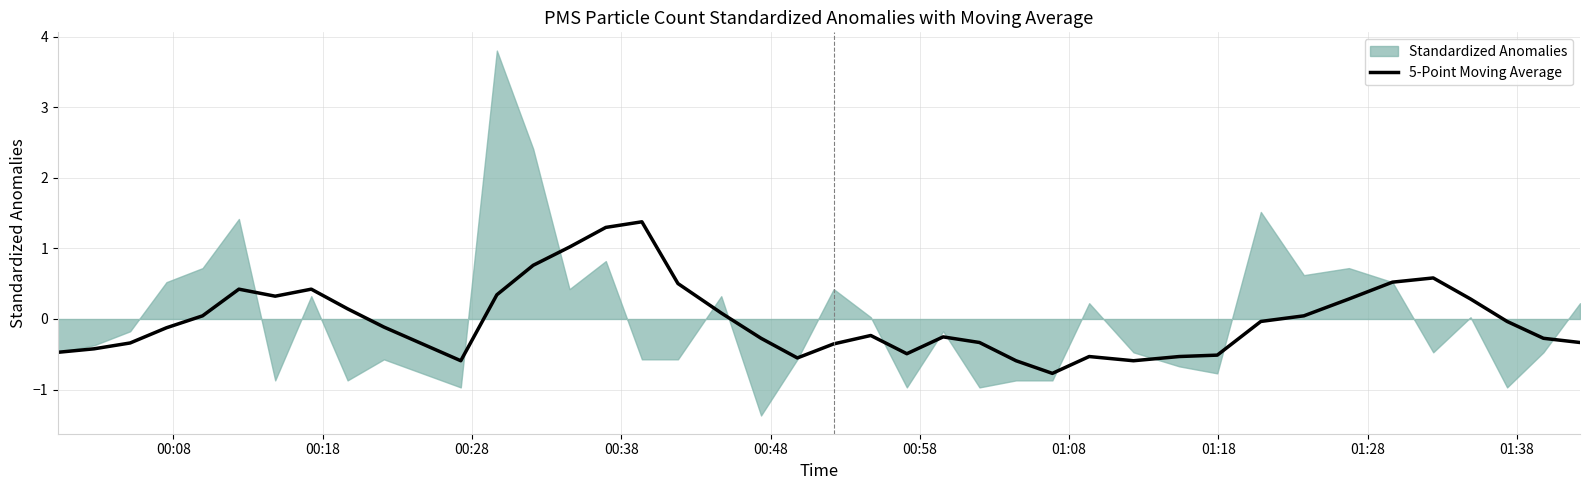

What is the lowest value of the 5-Point Moving Average series?

-0.8